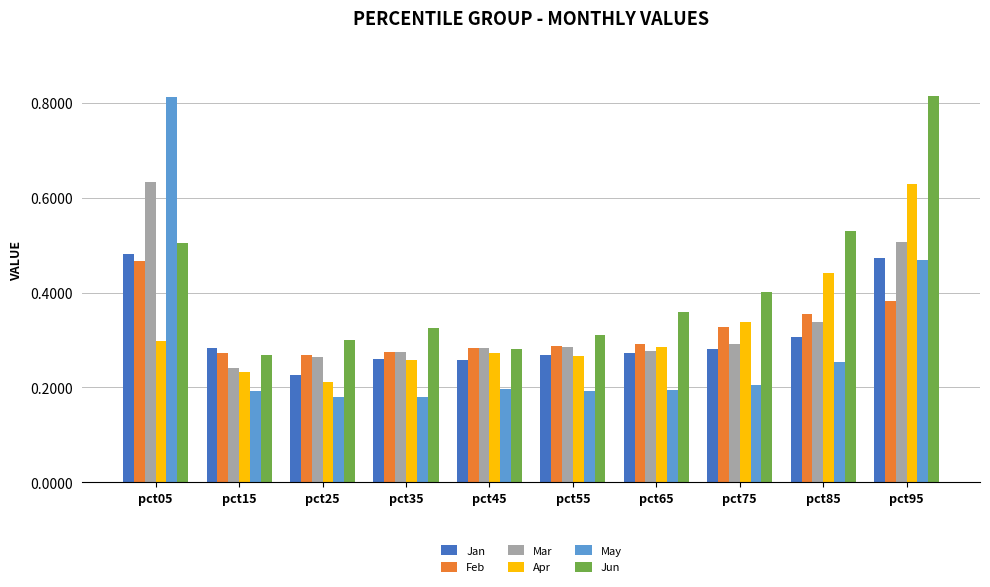

Does the chart contain any negative values?

No